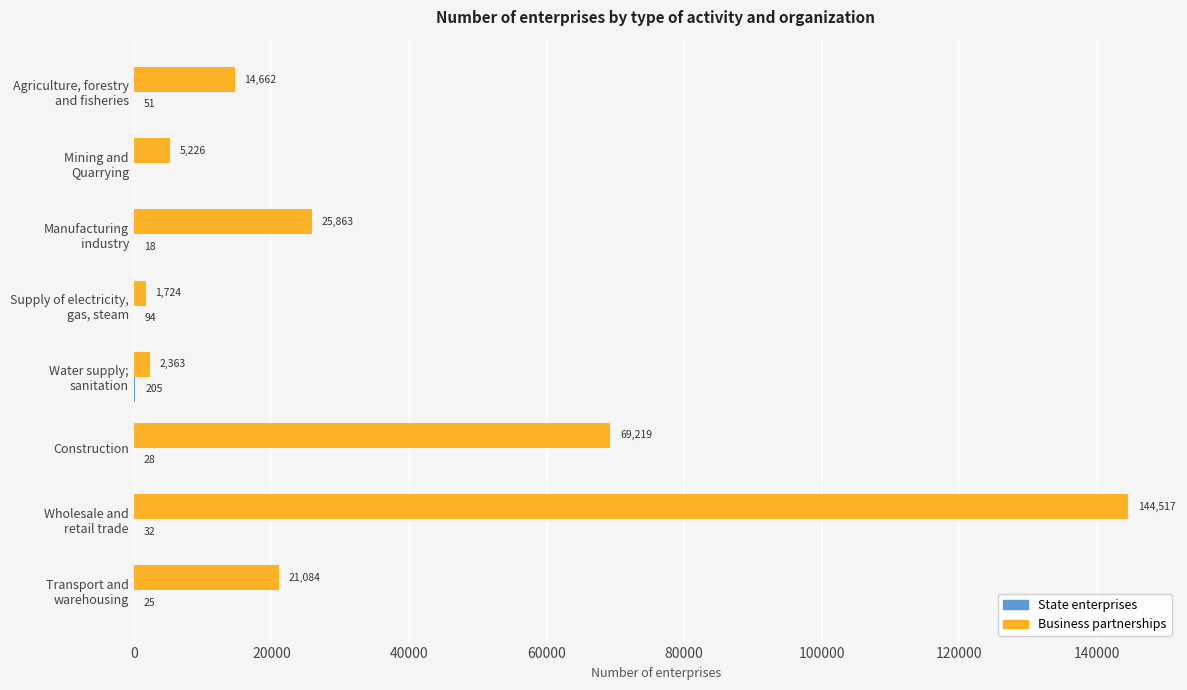

What is the greatest value displayed?

144517